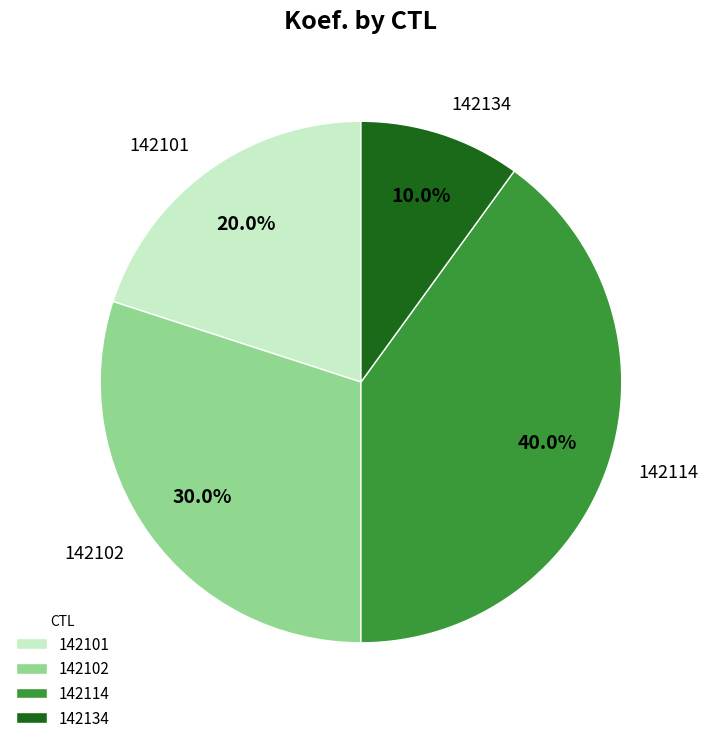

How many slices are in this pie chart?

4